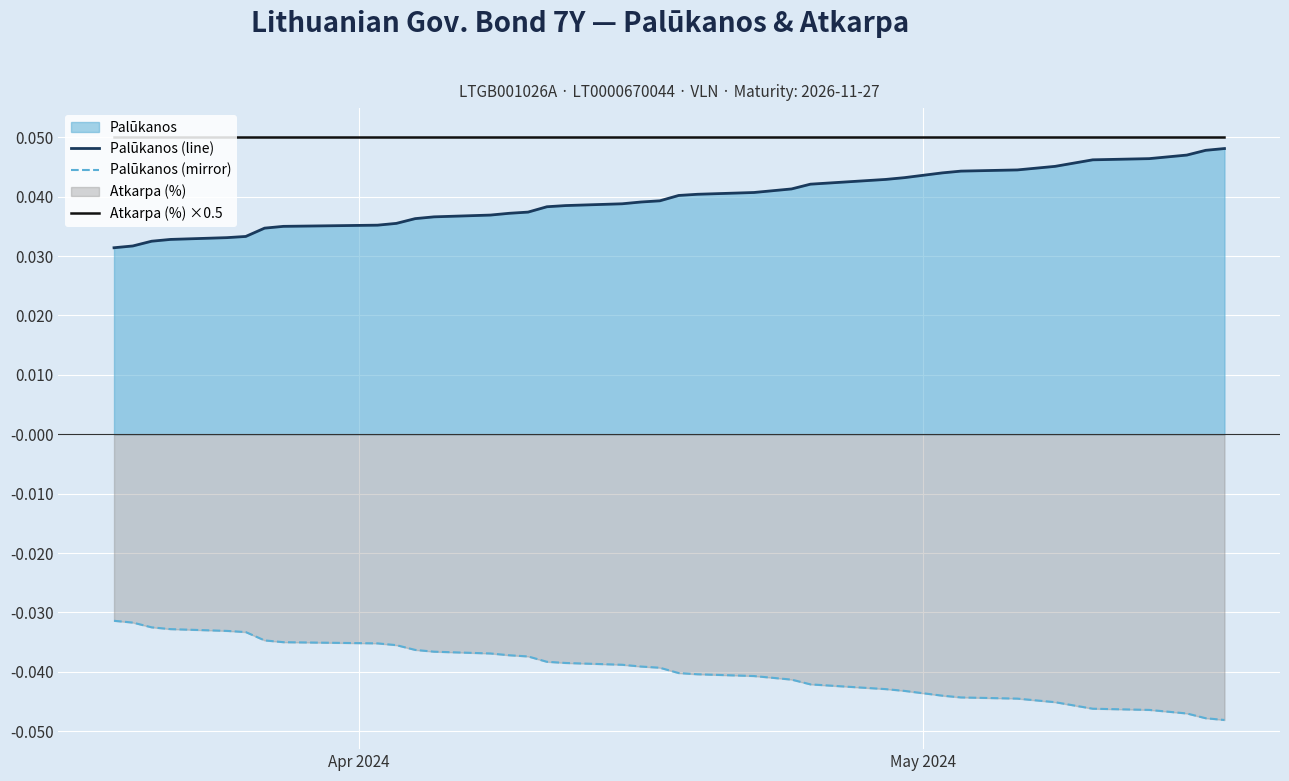

Count the number of categories in the chart.

40